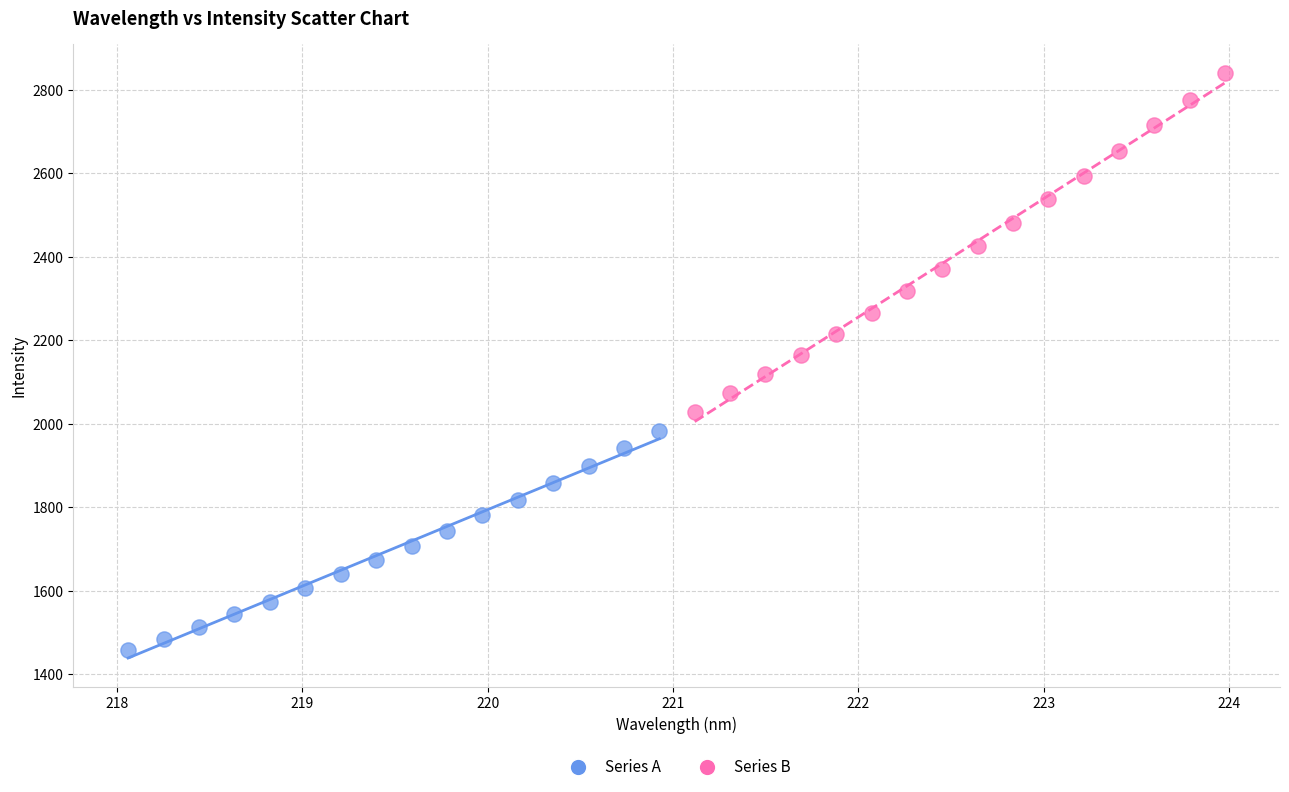

Which series contains the lowest Y value?

Series A